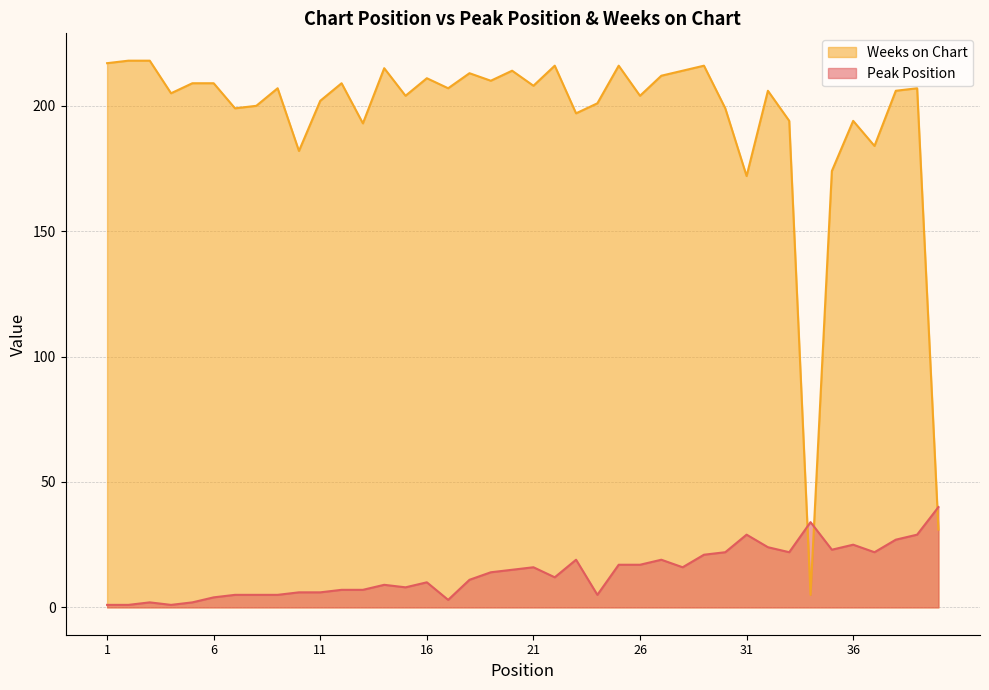

At which category is the sum across all series the highest?

29